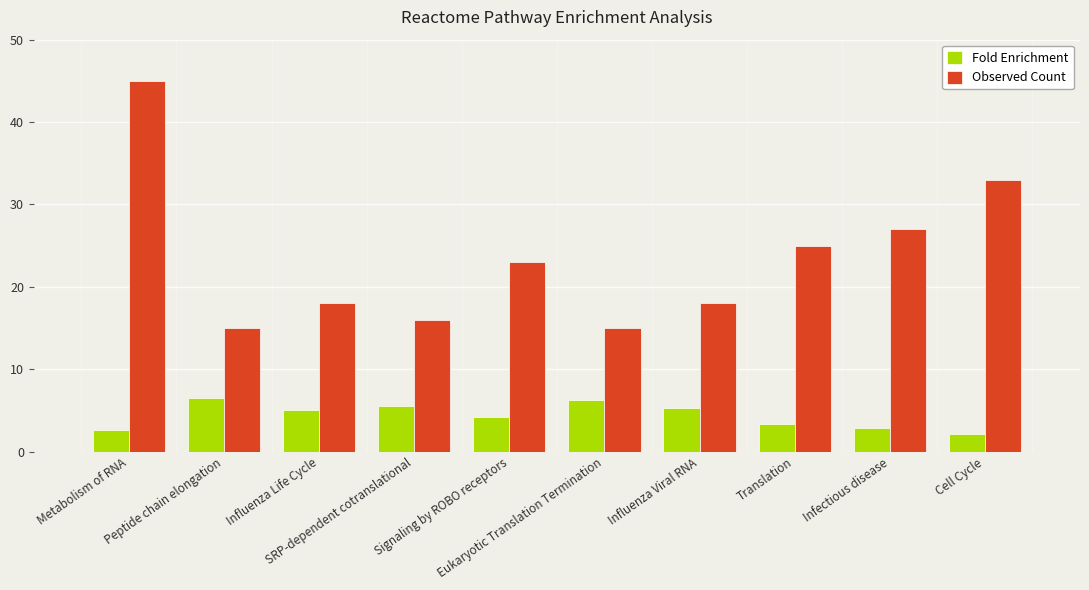

What is the maximum value for Fold Enrichment?

6.6